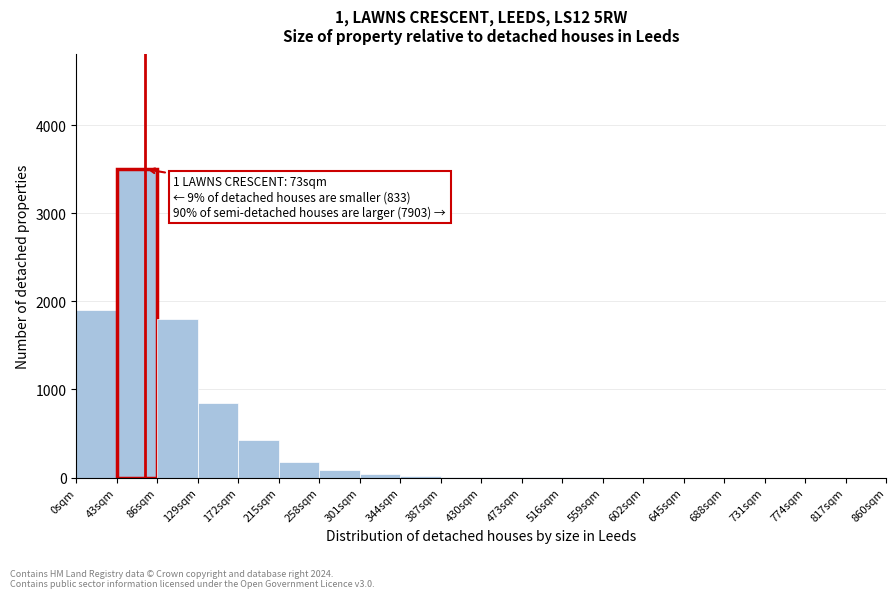

Which range on the x-axis has the tallest bar?

43 to 86